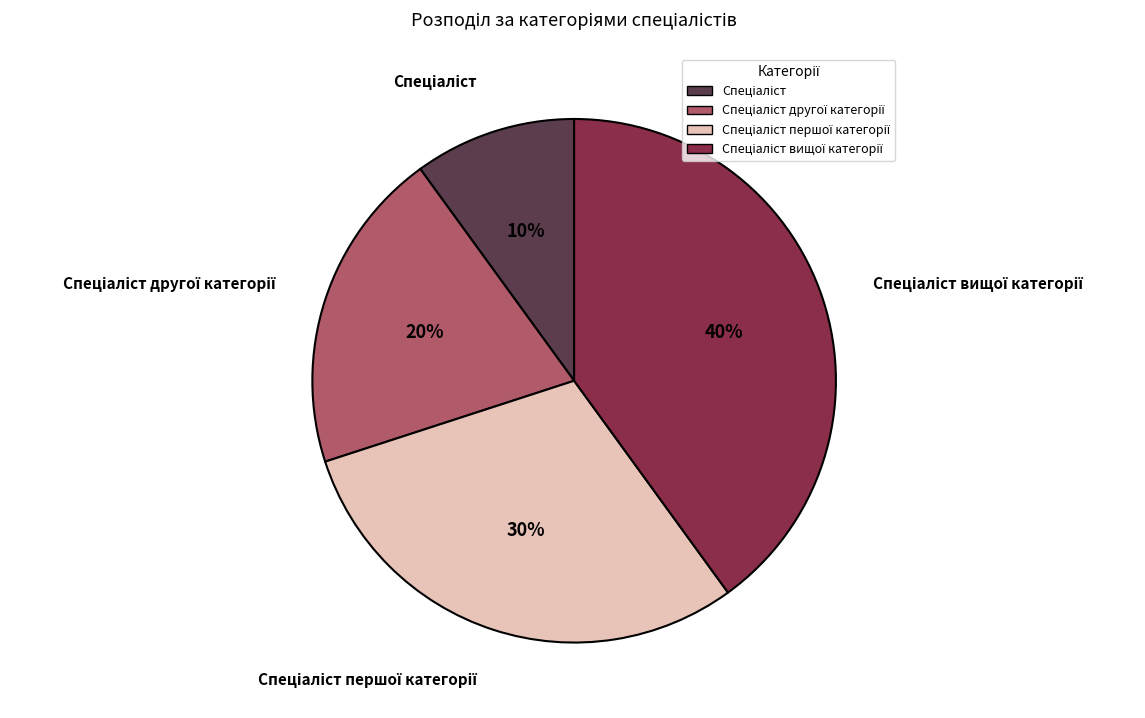

Is there any slice that represents more than half of the pie?

No